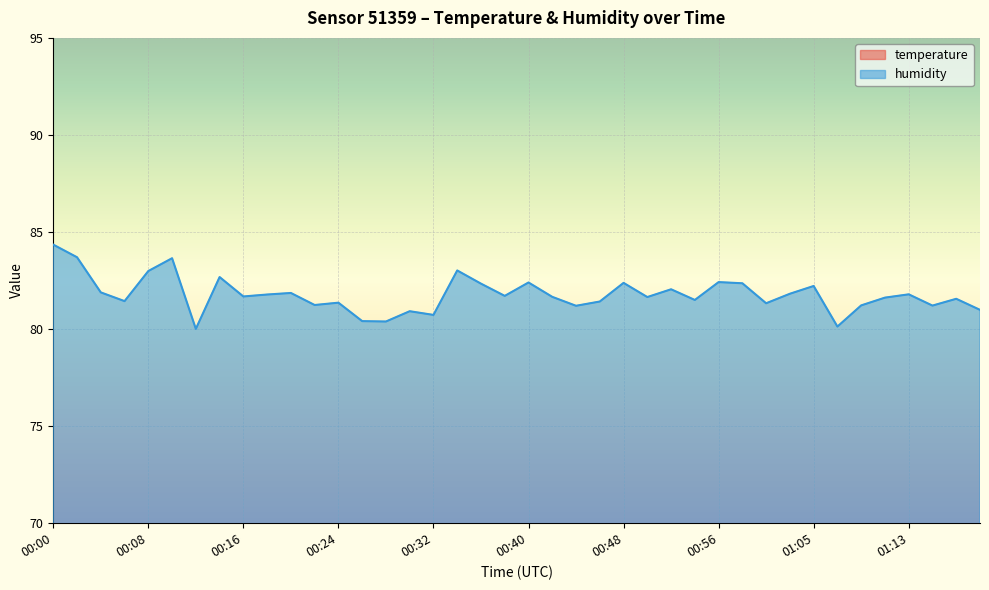

How many lines are shown in the chart?

2